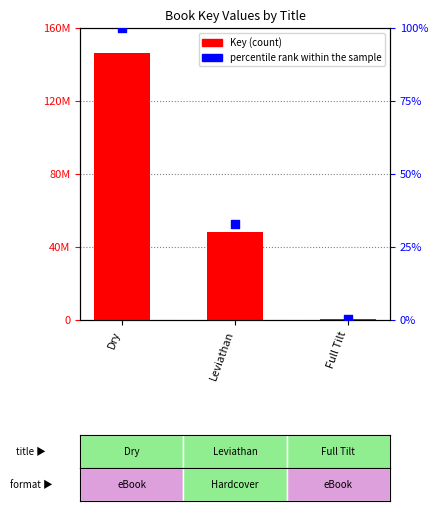

What is the total value across all series at Dry?

146177083.0